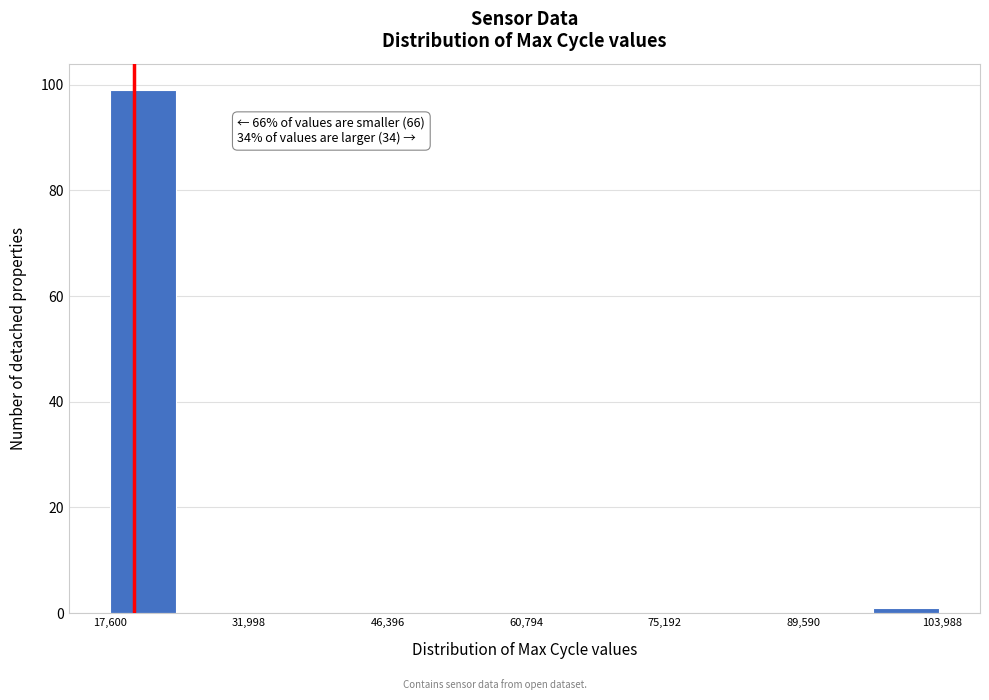

Read against the x-axis, roughly where is the centre of the tallest bar?

22000